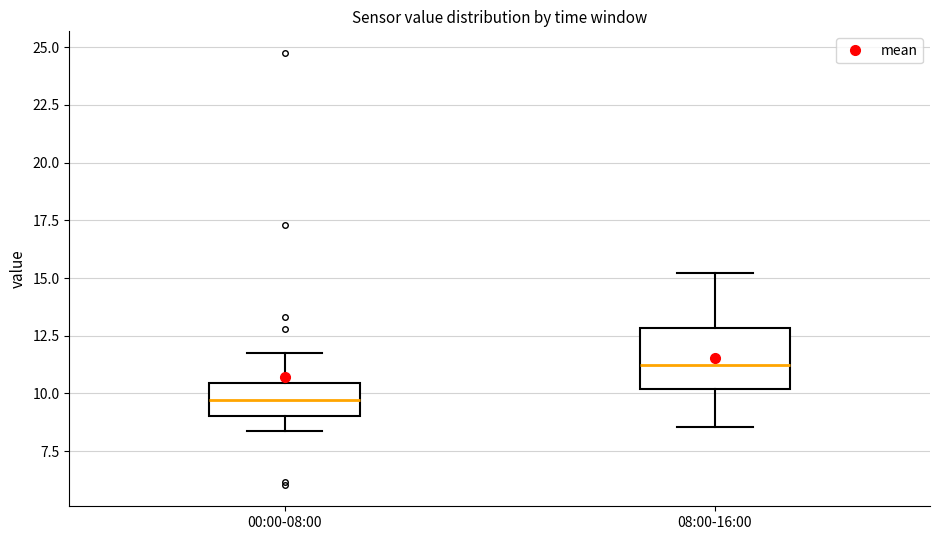

Which box has the highest median line?

08:00-16:00